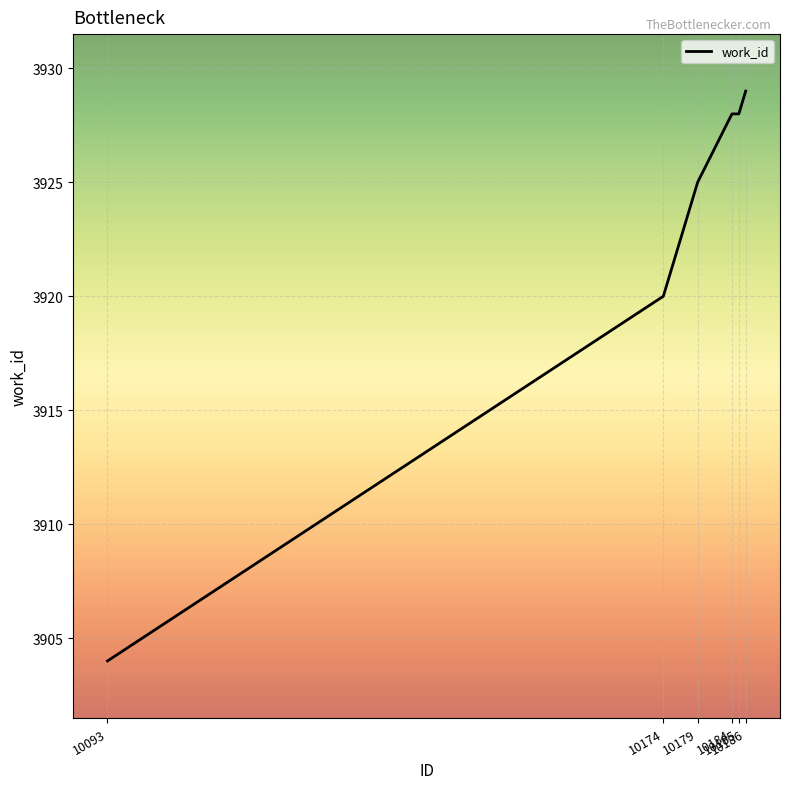

Is this an area chart (filled region under the line)?

No